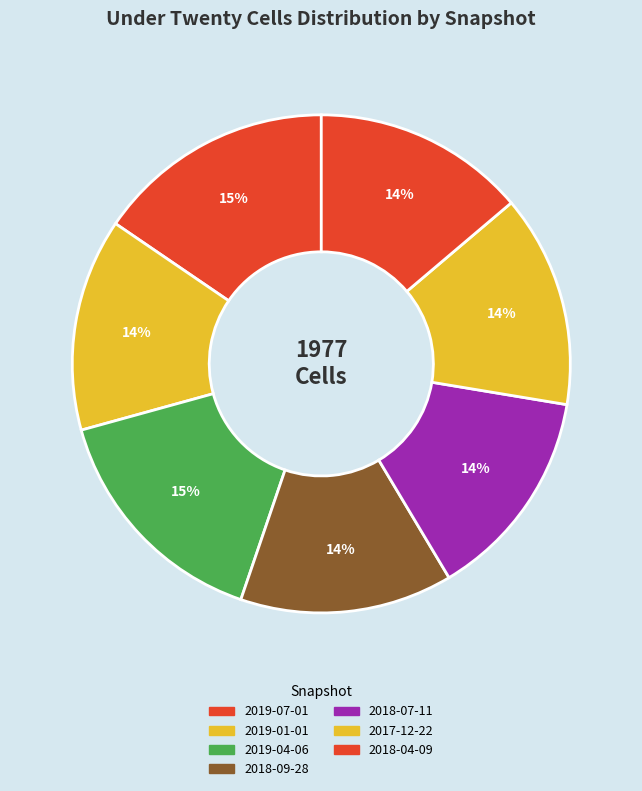

To the nearest percent, what is the combined percentage of 2018-07-11 and 2018-09-28?

28%